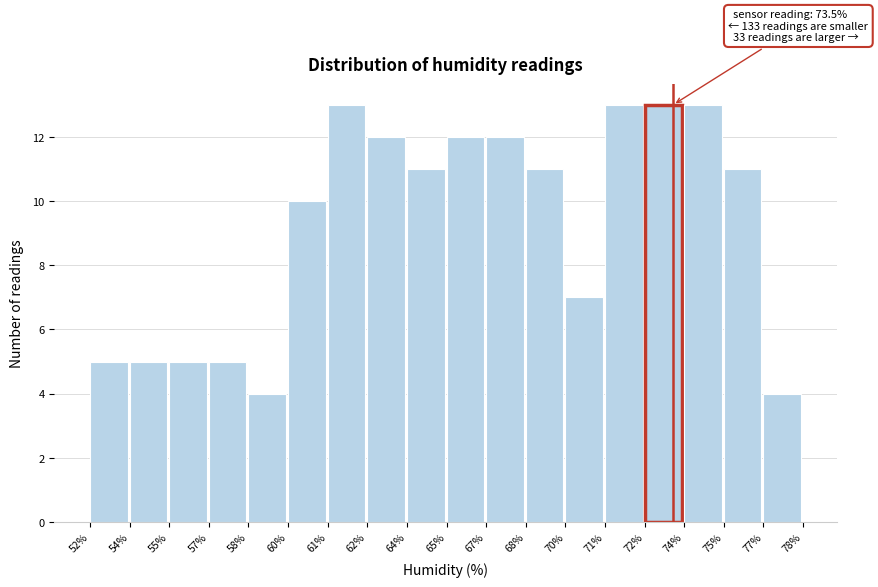

Reading left to right, extract all data points from this chart.

52%=5	54%=5	55%=5	57%=5	58%=4	60%=10	61%=13	62%=12	64%=11	65%=12	67%=12	68%=11	70%=7	71%=13	72%=13	74%=13	75%=11	77%=4